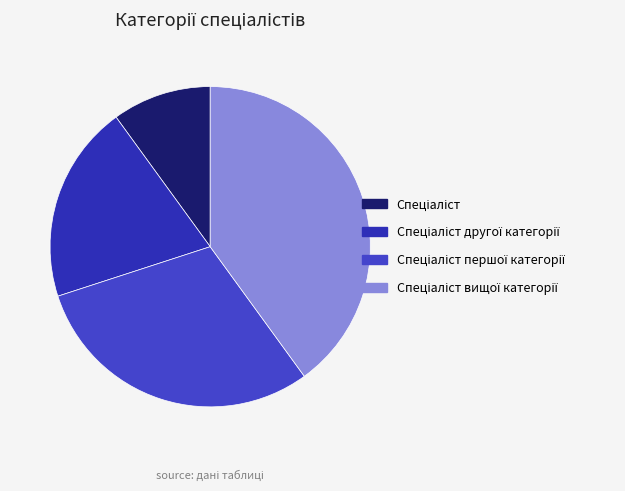

Count the number of slices in the pie.

4